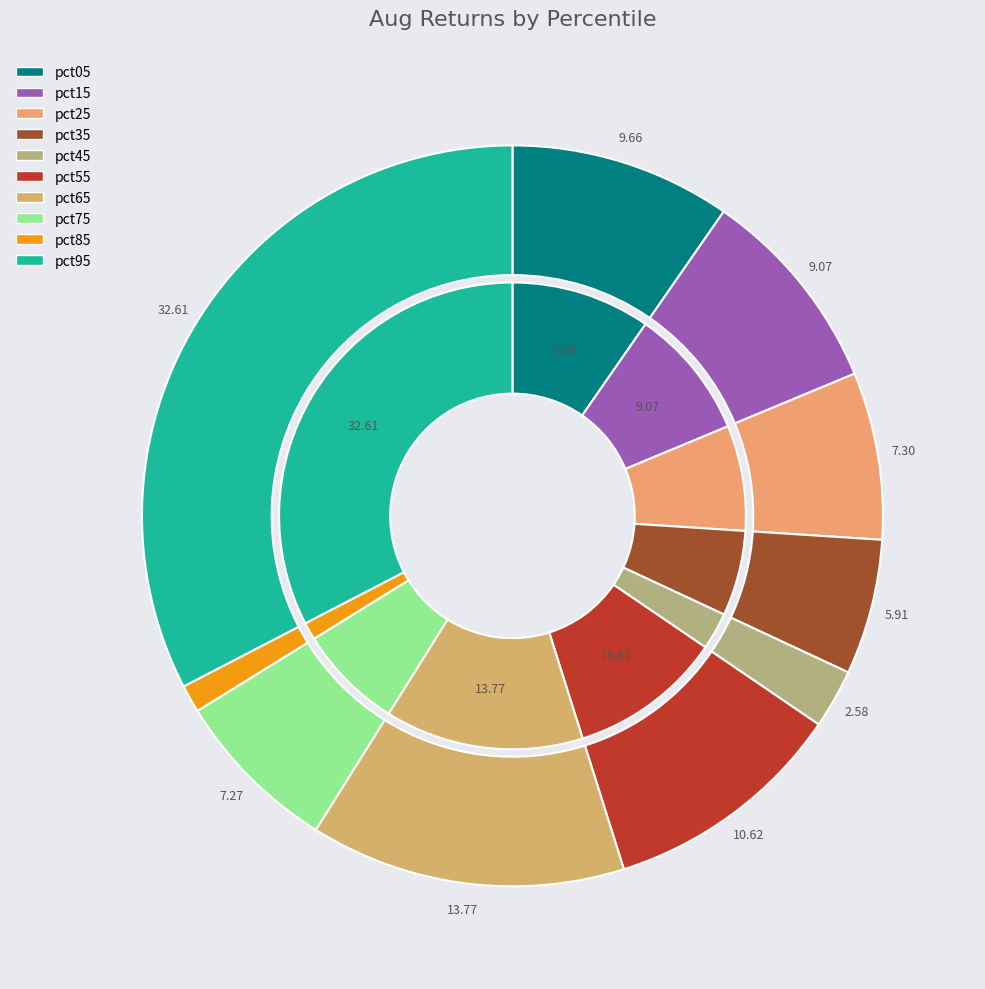

To the nearest percent, what portion does pct25 represent?

7%